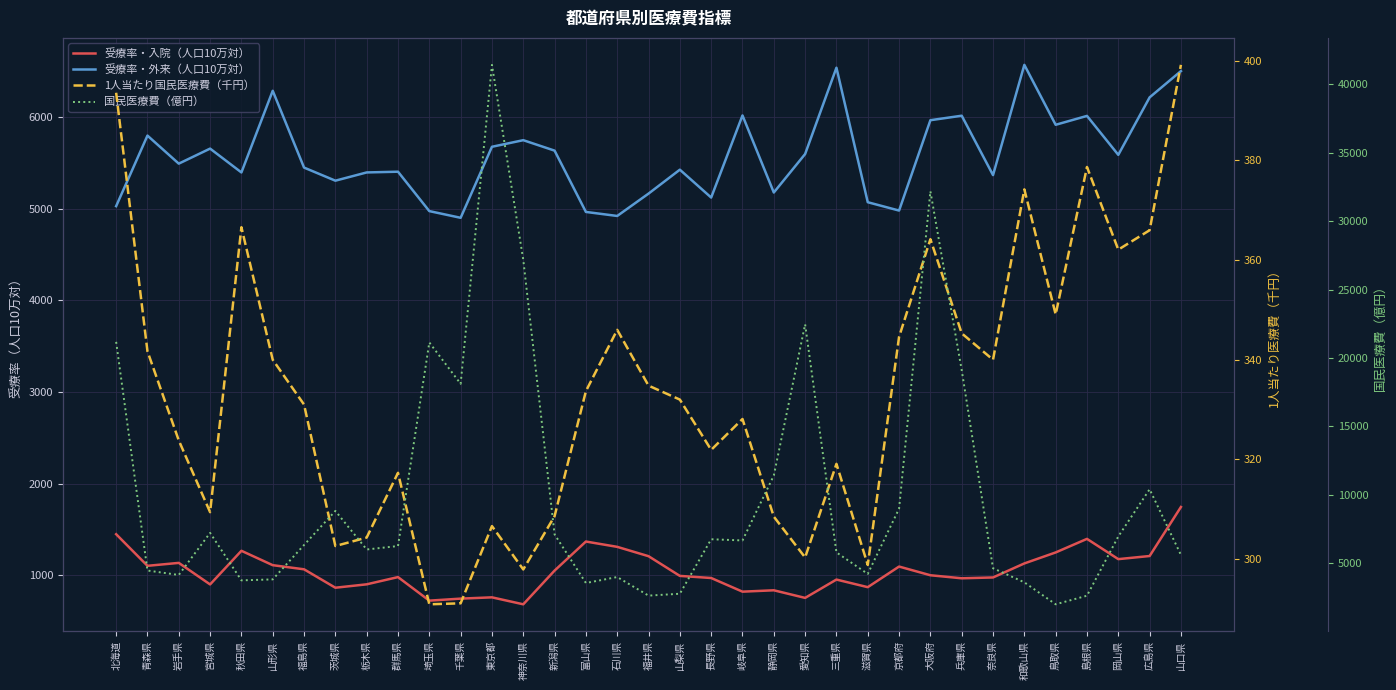

True or false: 1人当たり国民医療費（千円） and 受療率・外来（人口10万対） intersect in this chart.

False